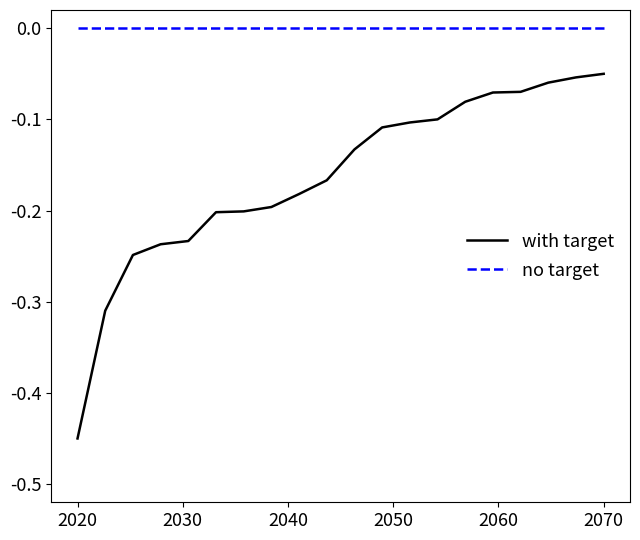

Which series has the largest total across all categories?

no target